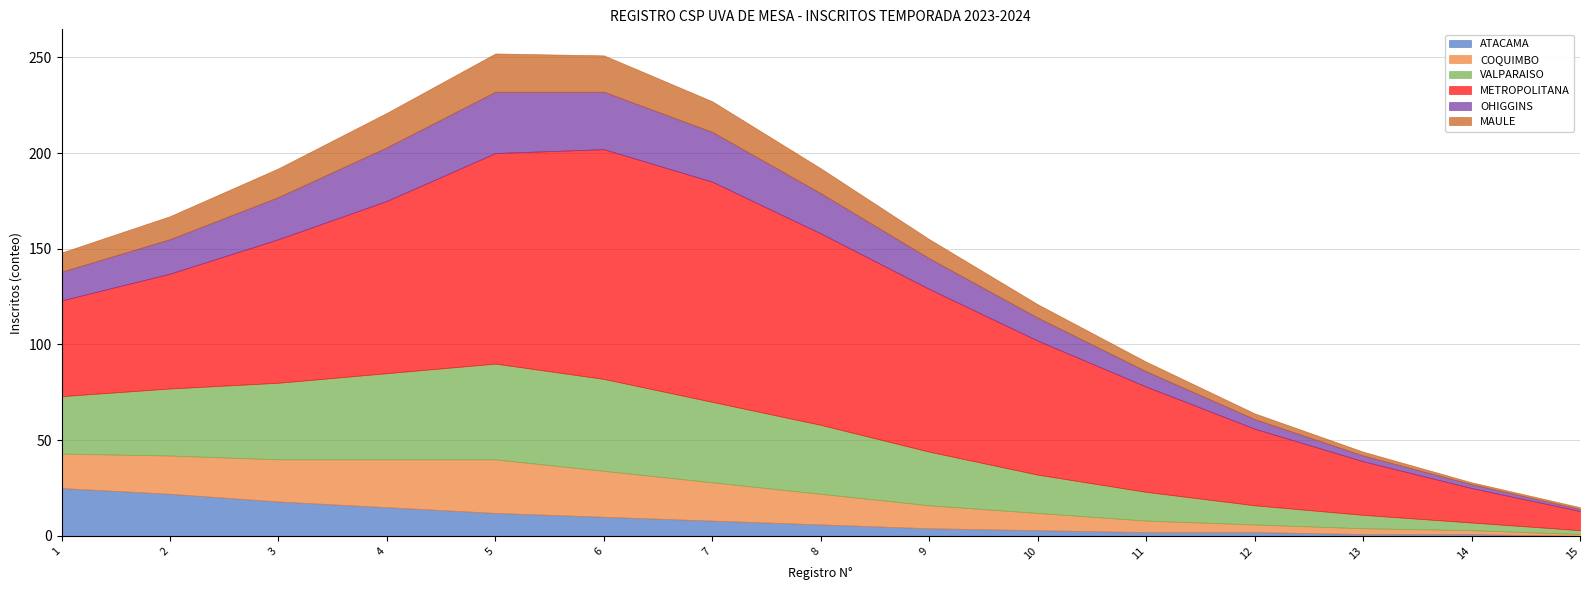

What are all the series names shown in the legend?

ATACAMA, COQUIMBO, VALPARAISO, METROPOLITANA, OHIGGINS, MAULE